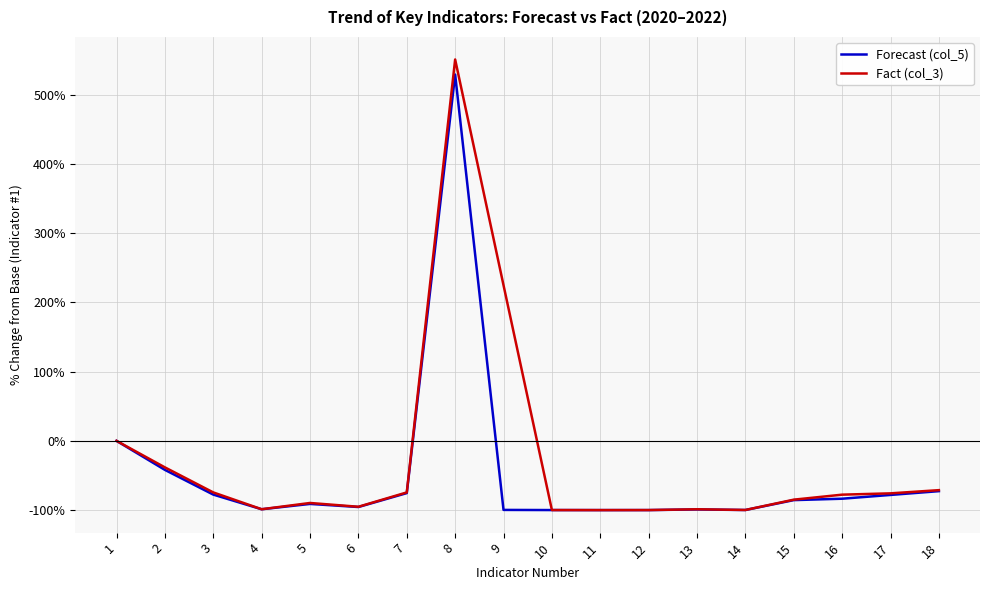

True or false: Fact (col_3) has a value of -74.5 at 3.

True